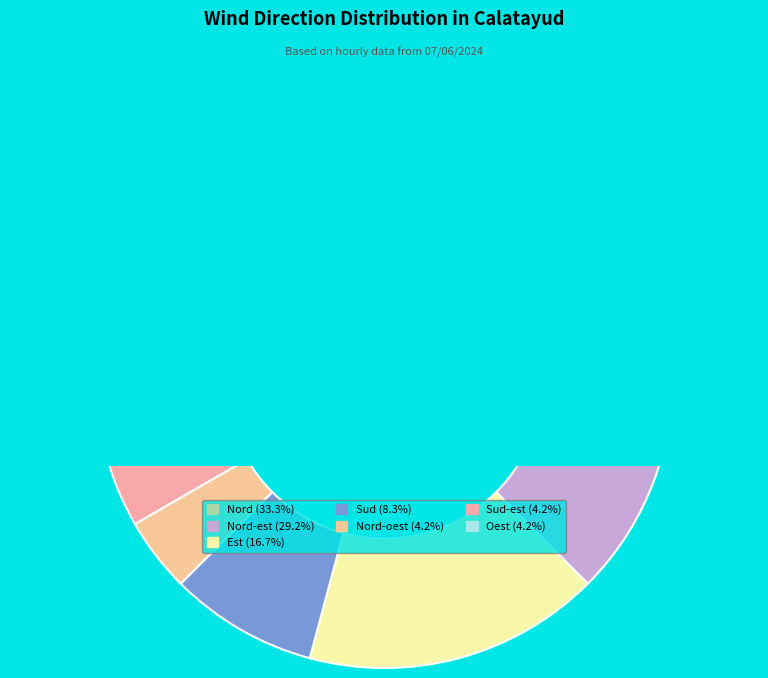

Which has a higher value, Oest or Nord?

Nord